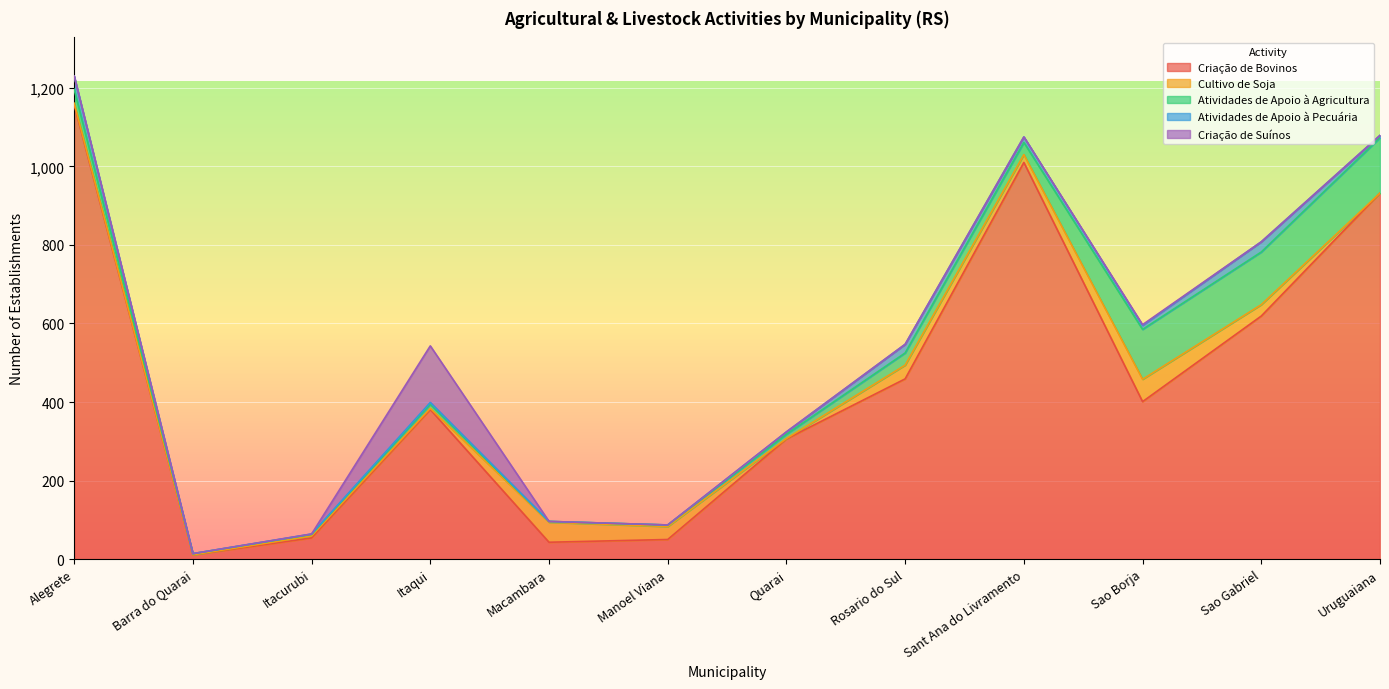

At which label does Atividades de Apoio à Agricultura reach its minimum?

Macambara